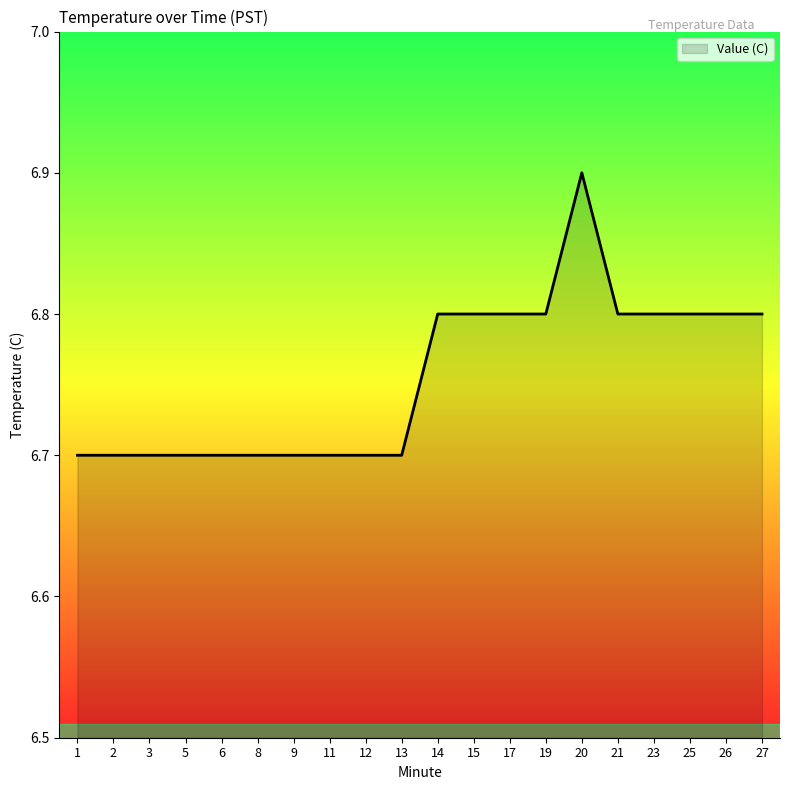

Read the value at 25.

6.8